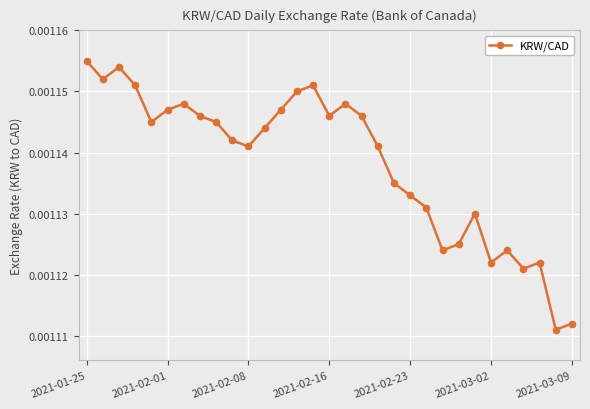

How many values are between 0 and 1?

31